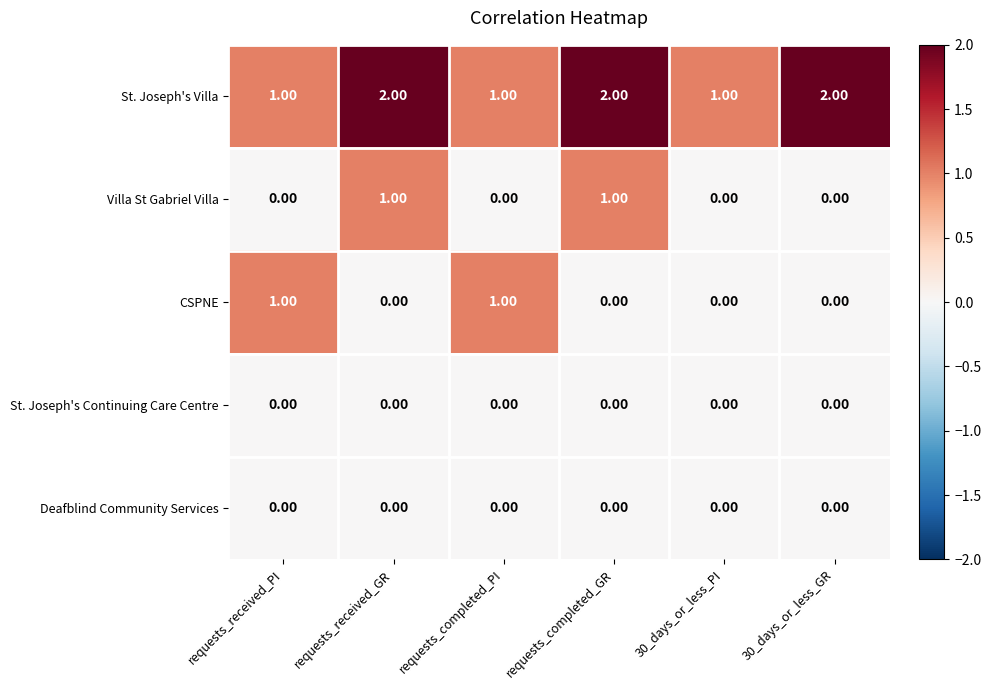

What is the difference between the highest and lowest values at requests_completed_PI?

1